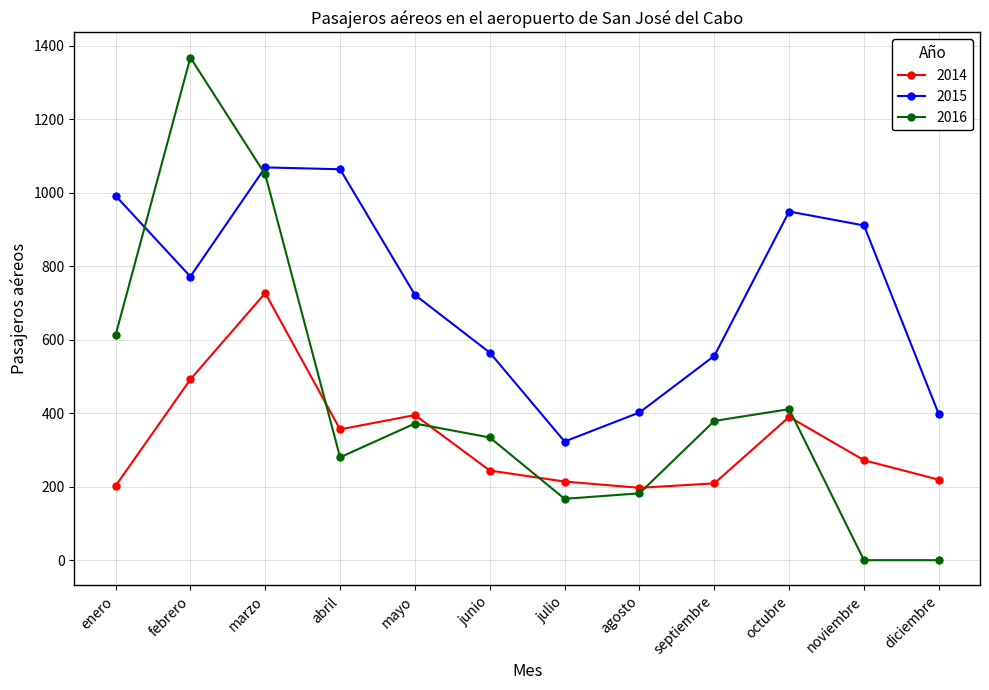

How many lines are shown in the chart?

3